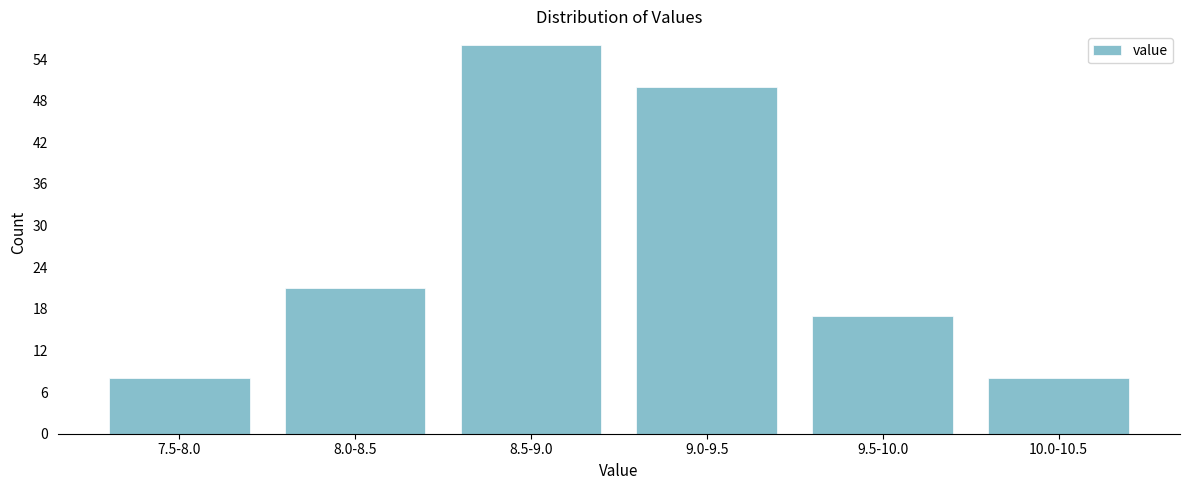

Reading left to right, extract all data points from this chart.

8	21	56	50	17	8